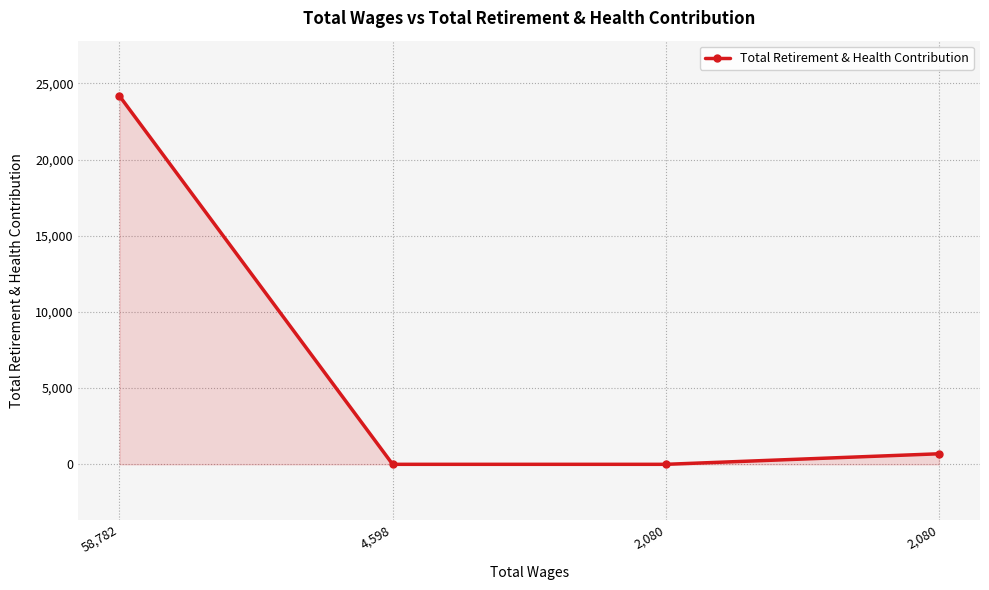

List the labels in order of value, largest first.

58,782, 2,080, 4,598, 2,080